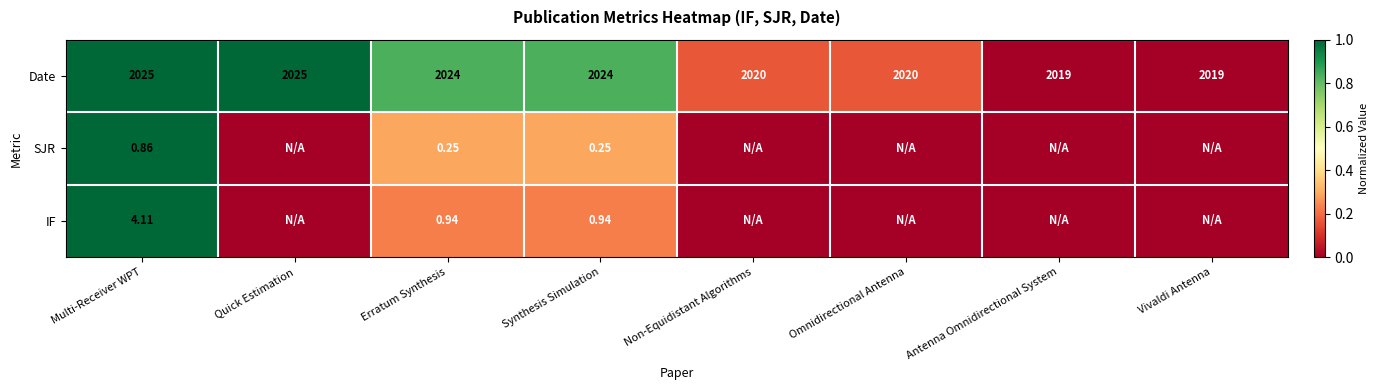

The value of IF at Erratum Synthesis is 0.2. True or false?

True